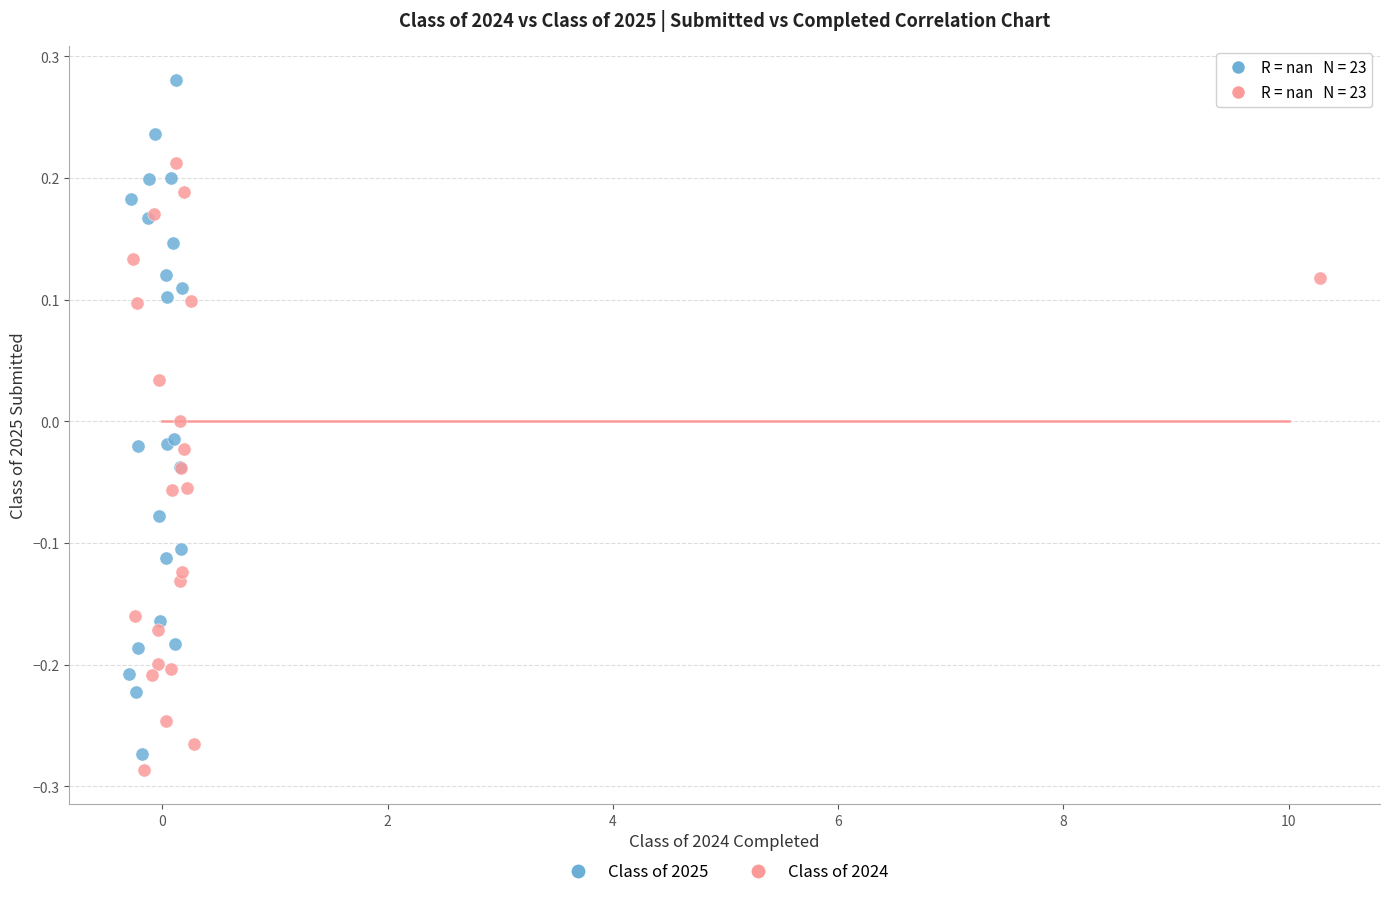

What are all the series names shown in the legend?

Class of 2025, Class of 2024